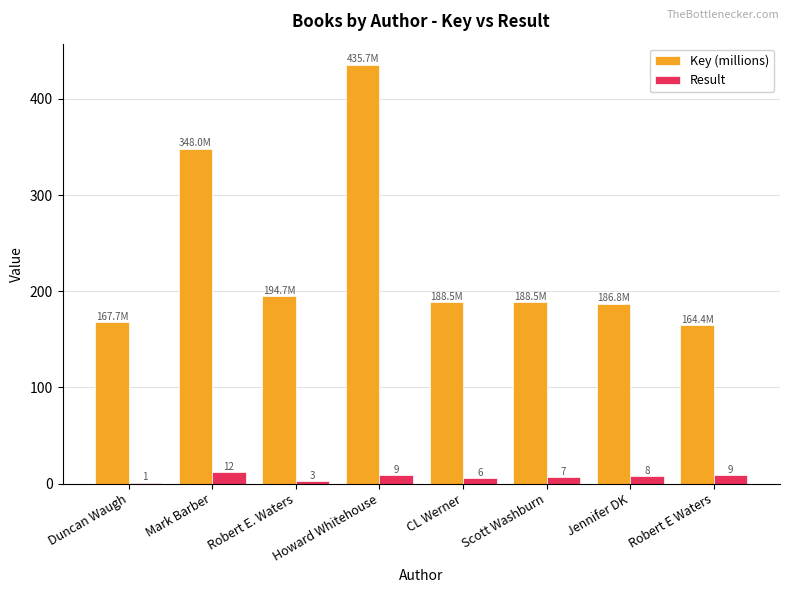

What is the average value of the Result series?

6.9